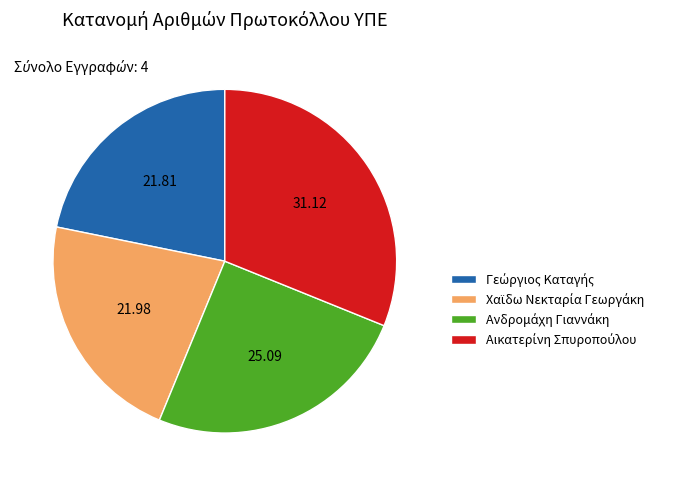

Is there any slice that represents more than half of the pie?

No